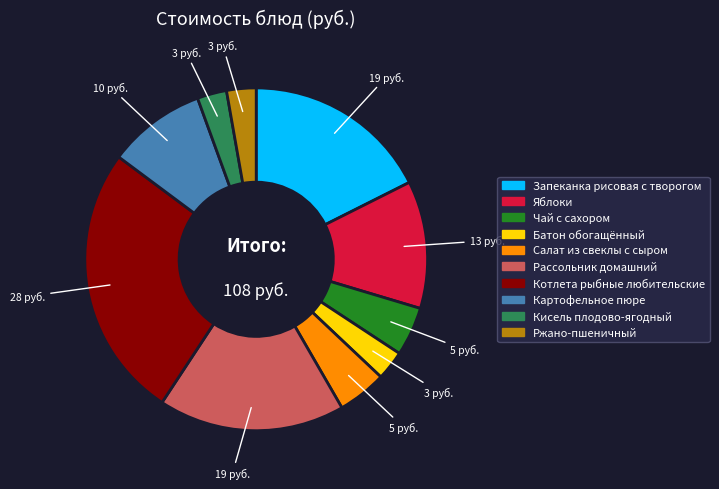

Is the sum of Батон обогащённый and Котлета рыбные любительские greater than half?

No